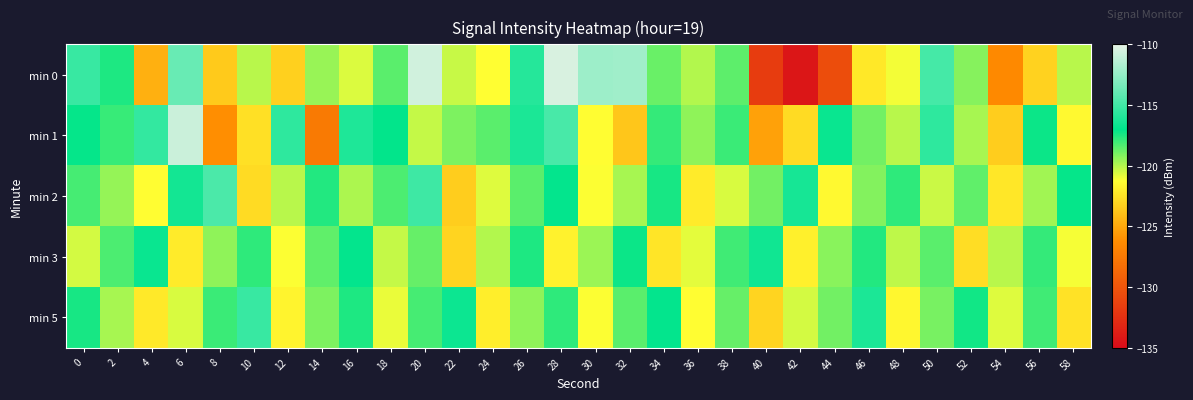

Rank the series at 50 from lowest to highest value.

min 2, min 5, min 3, min 1, min 0